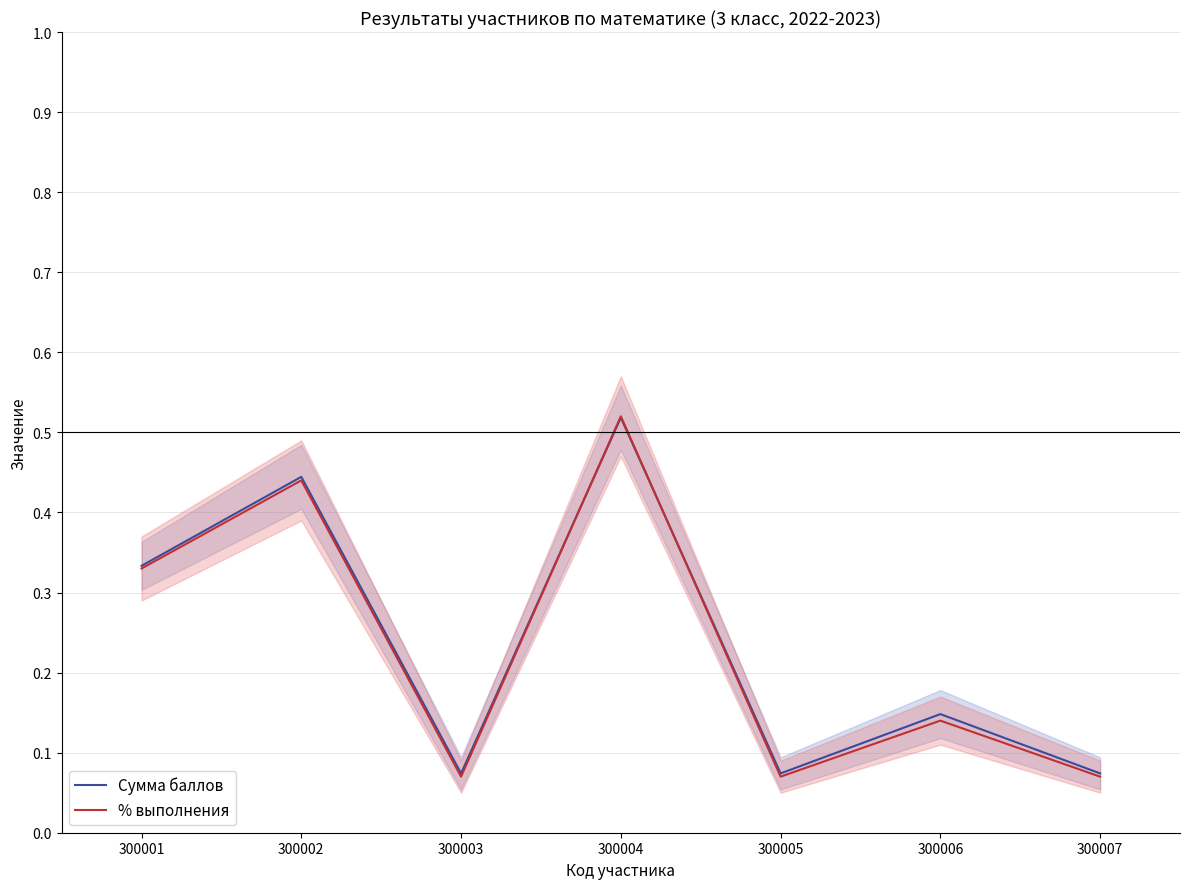

What is the difference between the % выполнения values at 300003 and 300004?

0.5